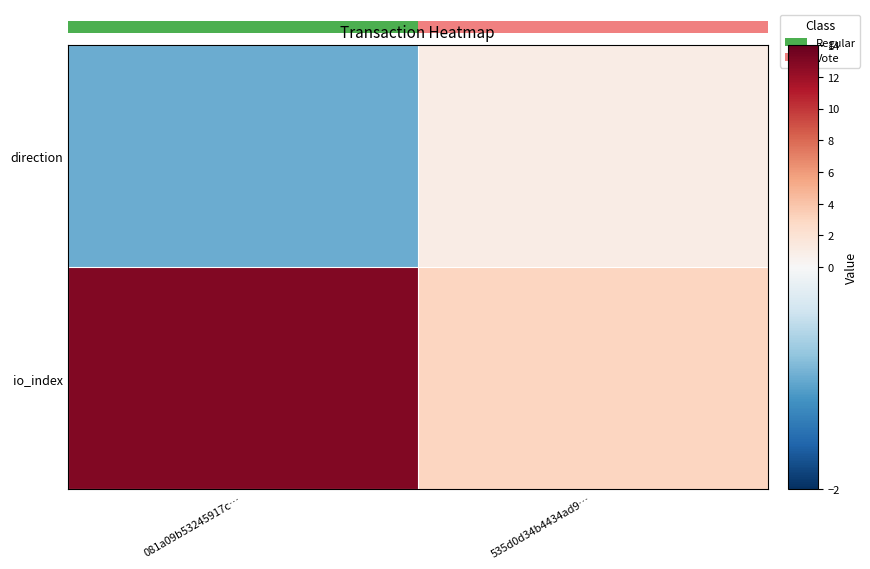

Reading right to left, extract all data points from this chart.

direction: 535d0d34b4434ad9…=1	081a09b53245917c…=-1
io_index: 535d0d34b4434ad9…=3	081a09b53245917c…=13